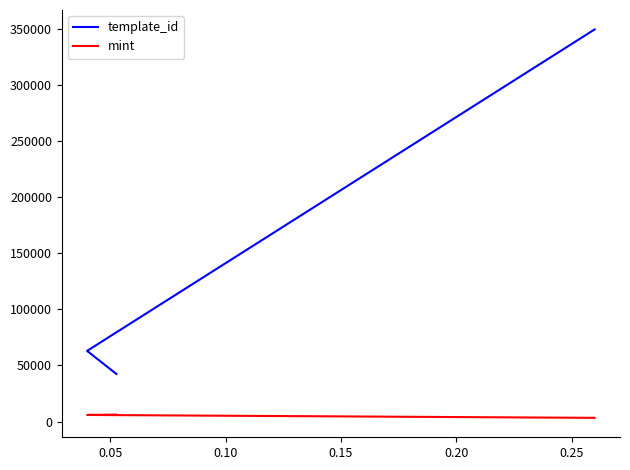

What is the lowest value of the template_id series?

42421